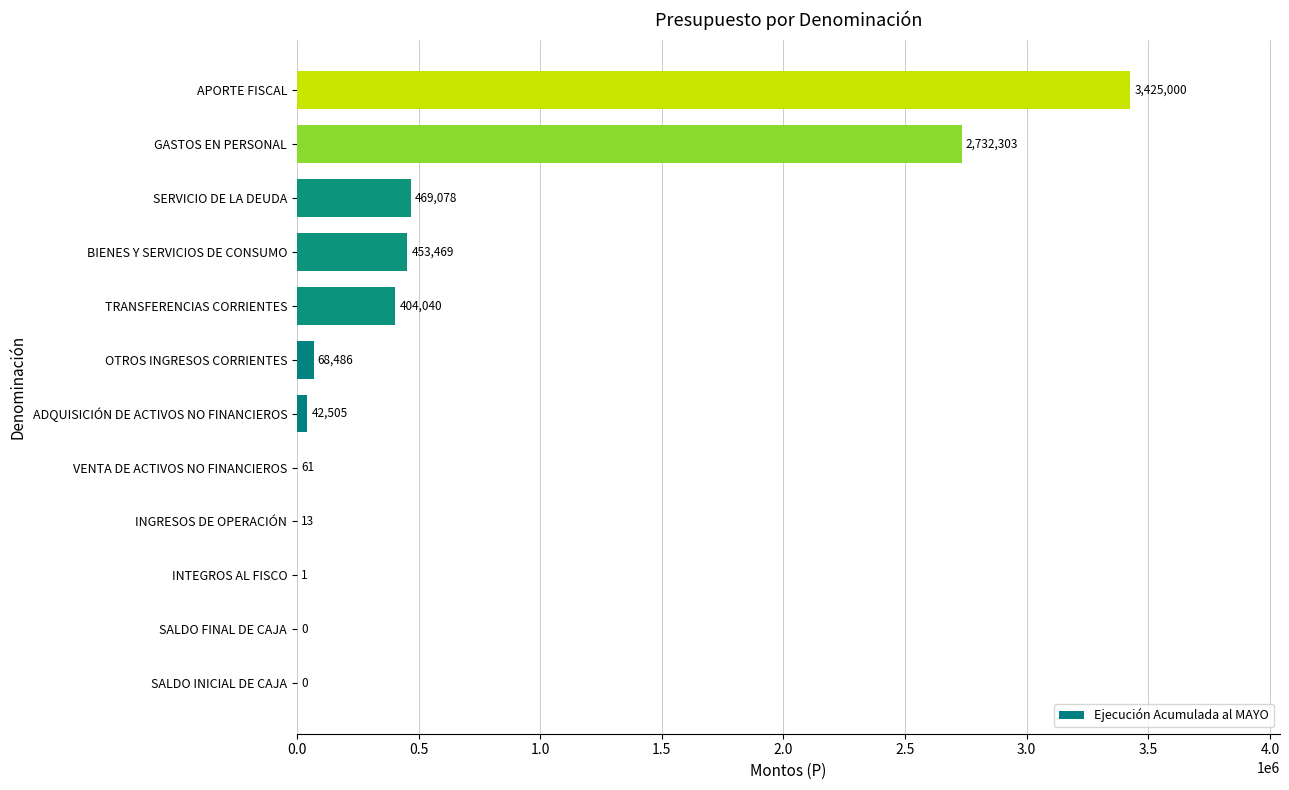

Does the chart contain stacked bars?

No